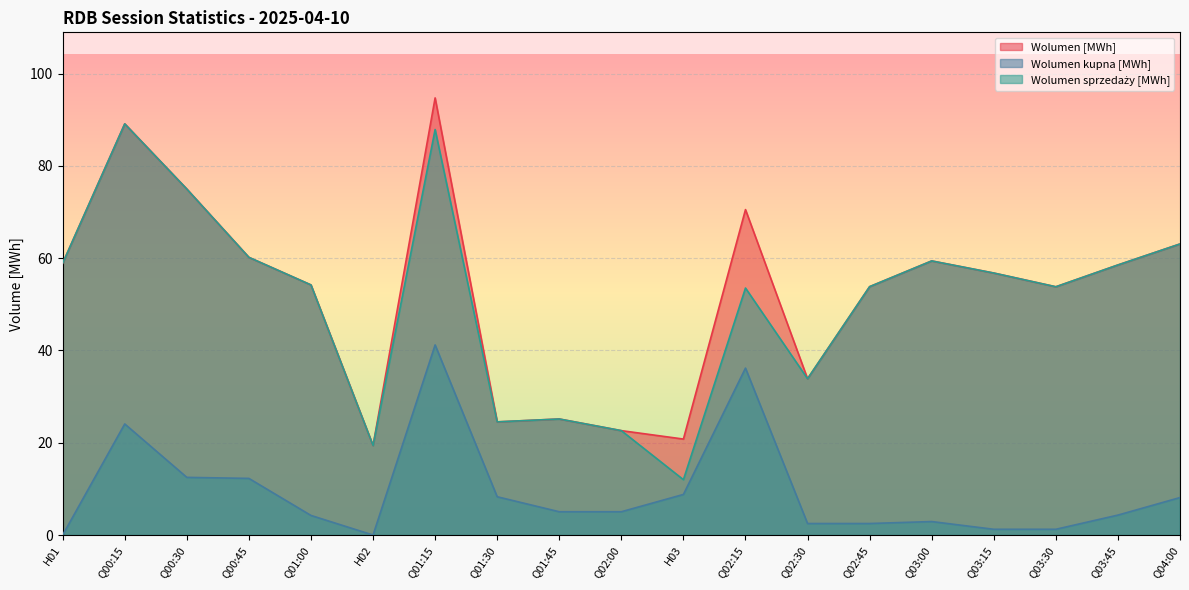

Does the chart display data point markers on the line(s)?

No